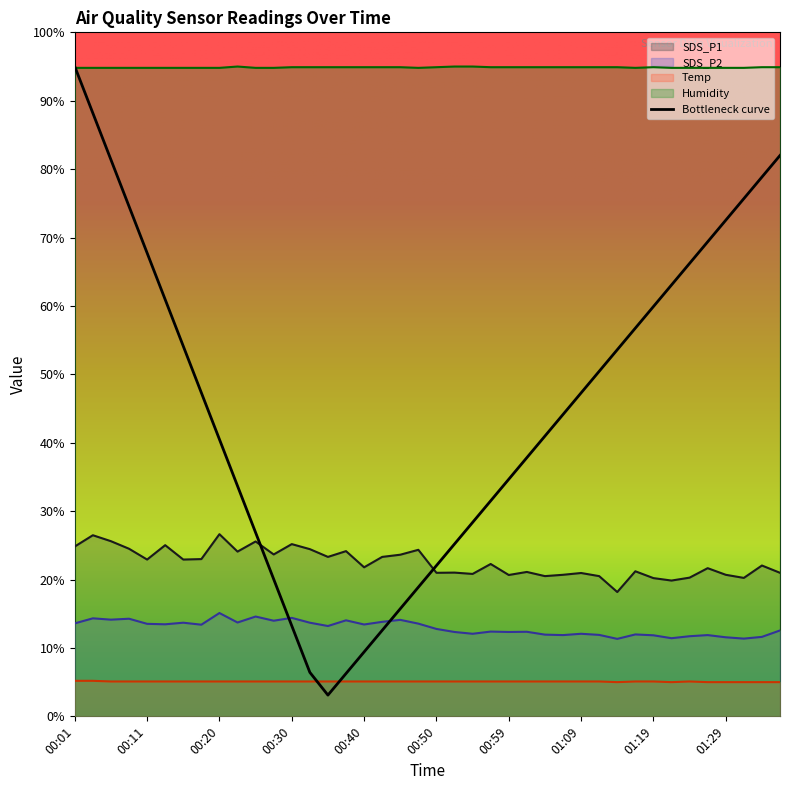

At which label is SDS_P2 closest to 13?

00:35